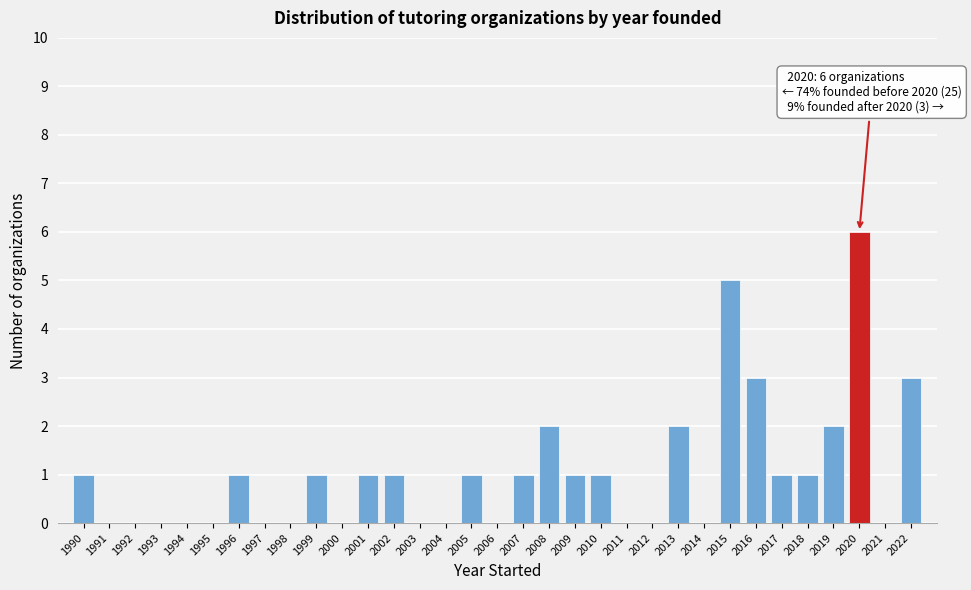

Which category has the highest value across all series?

2020